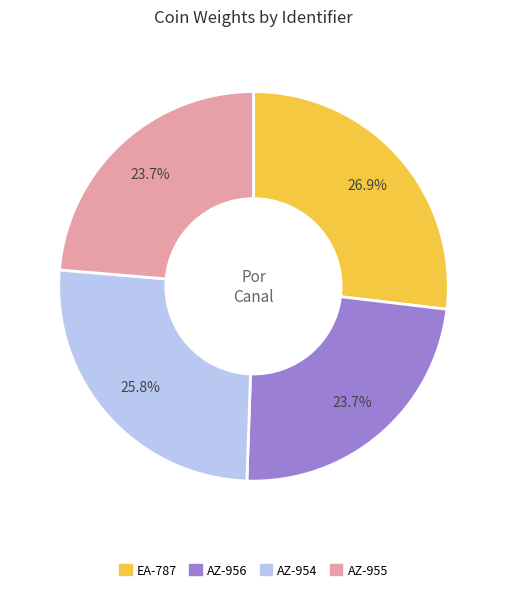

What is the largest slice in the pie chart?

EA-787